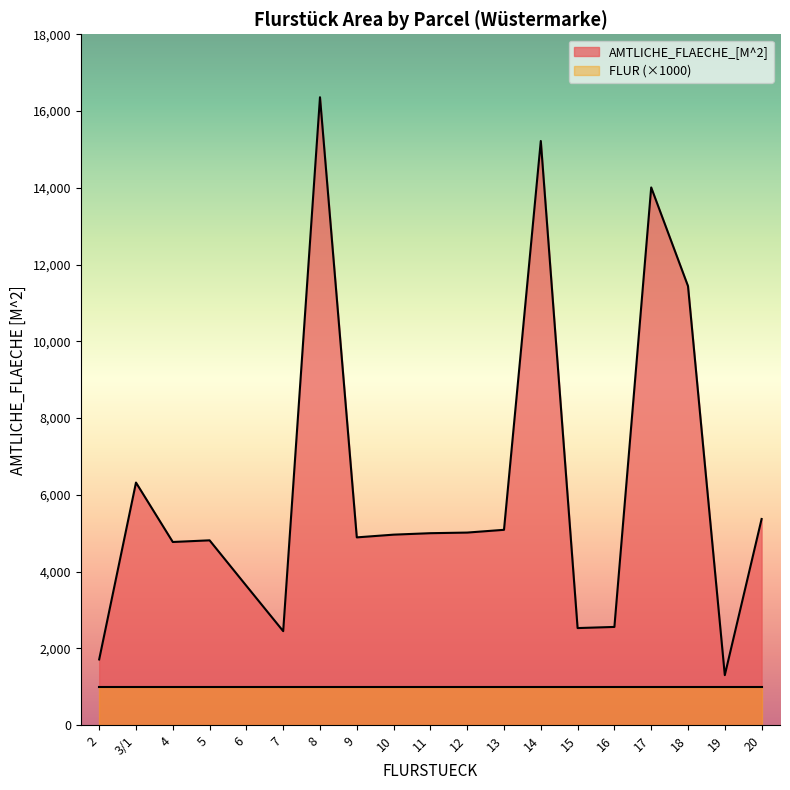

Reading right to left, list all the values displayed in this chart.

20=5372	19=1304	18=11440	17=14010	16=2560	15=2530	14=15220	13=5090	12=5018	11=5002	10=4964	9=4893	8=16360	7=2450	6=3630	5=4816	4=4773	3/1=6321	2=1713